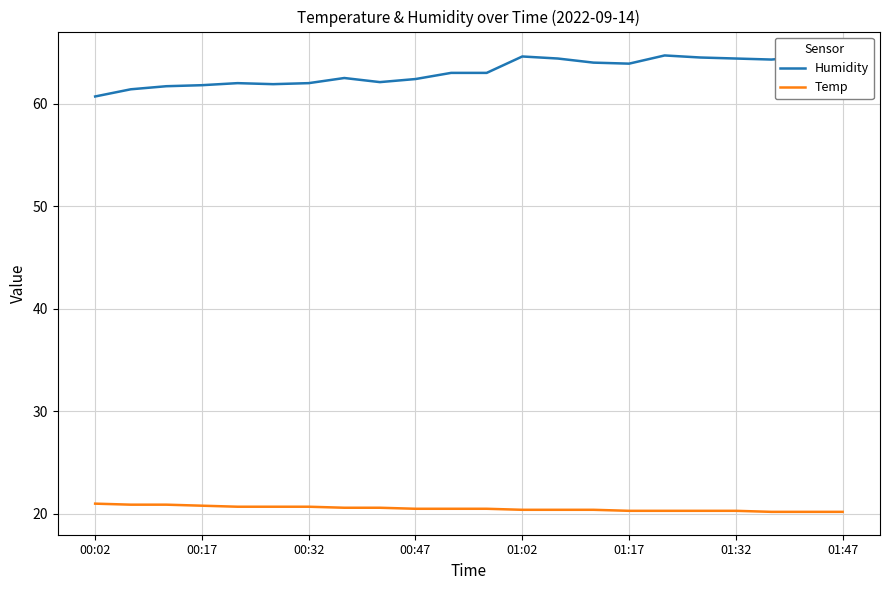

What are all the series names shown in the legend?

Humidity, Temp